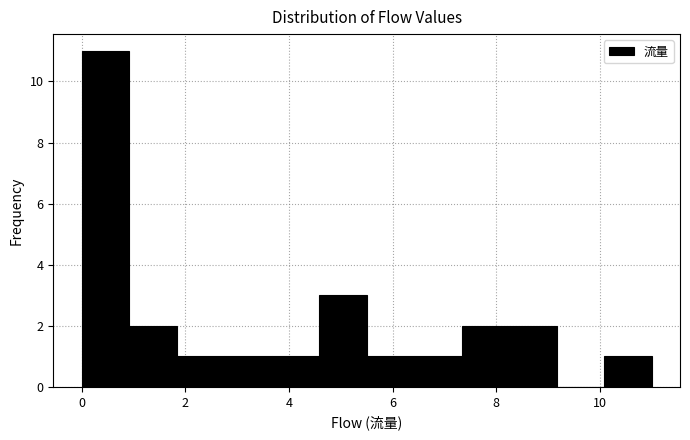

Which range on the x-axis has the tallest bar?

0.0 to 1.0